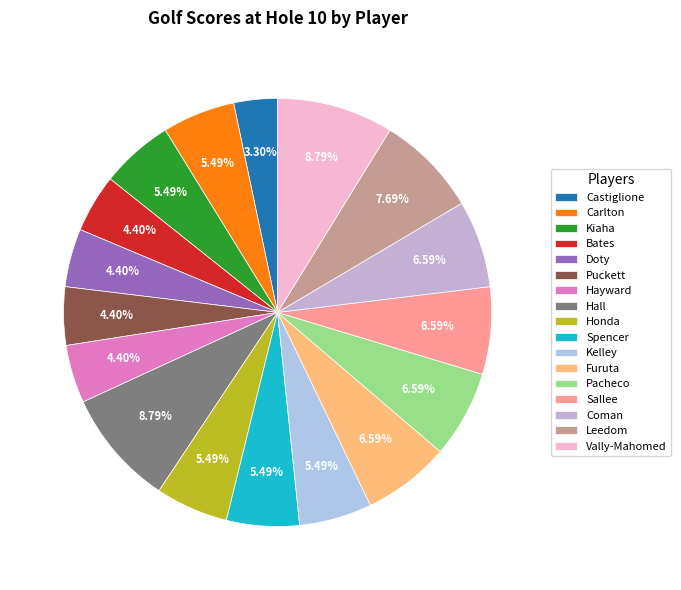

To the nearest percent, what portion does Furuta represent?

7%